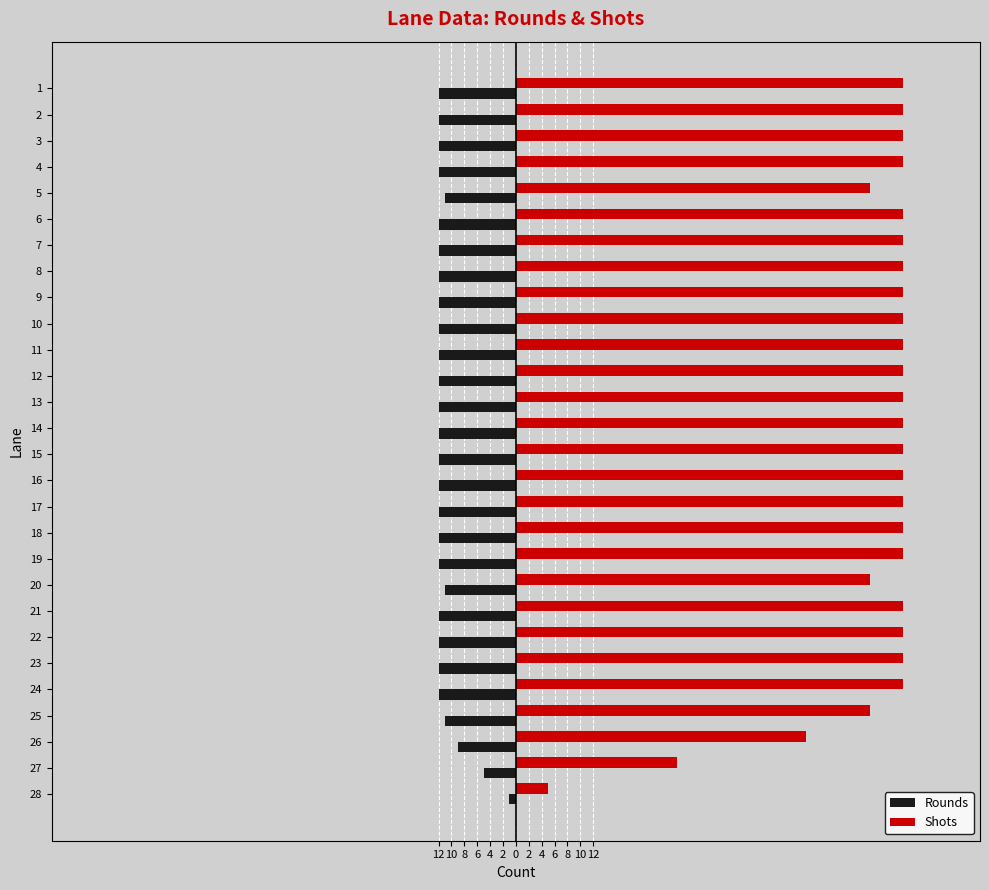

Reading left to right, extract all data points from this chart.

Rounds: -1	-5	-9	-11	-12	-12	-12	-12	-11	-12	-12	-12	-12	-12	-12	-12	-12	-12	-12	-12	-12	-12	-12	-11	-12	-12	-12	-12
Shots: 5	25	45	55	60	60	60	60	55	60	60	60	60	60	60	60	60	60	60	60	60	60	60	55	60	60	60	60